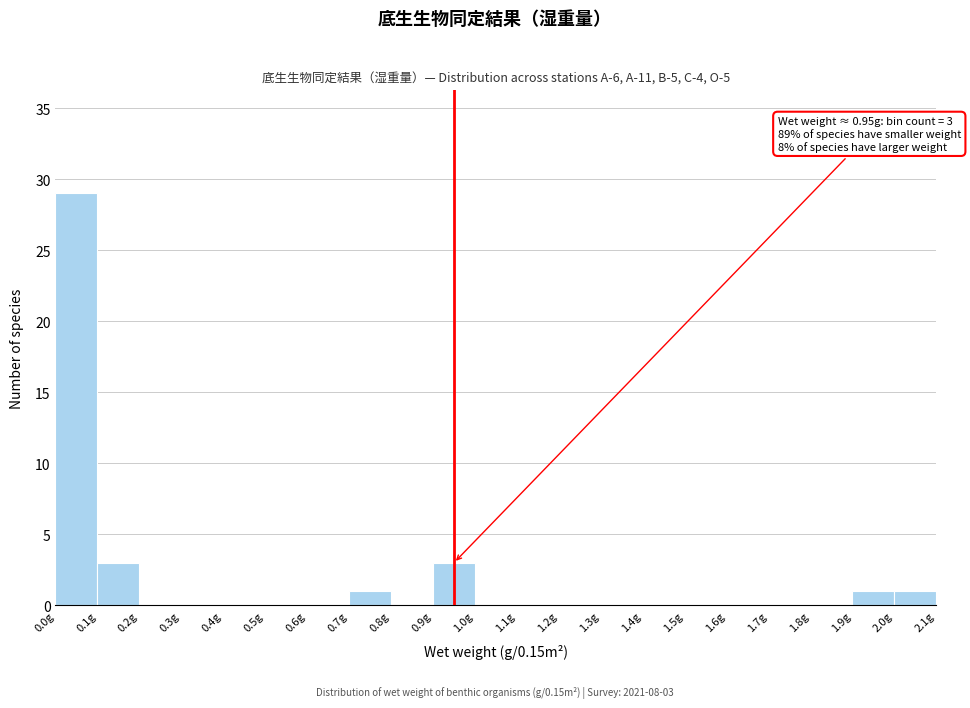

Which range on the x-axis has the tallest bar?

0.0 to 0.1